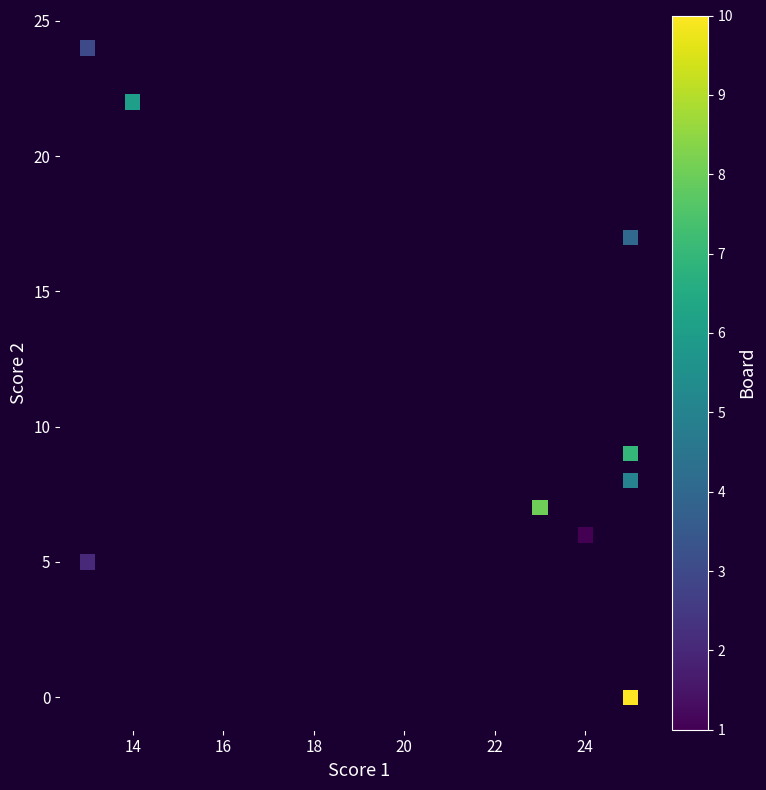

What Y value in the scatter plot is closest to 12?

9